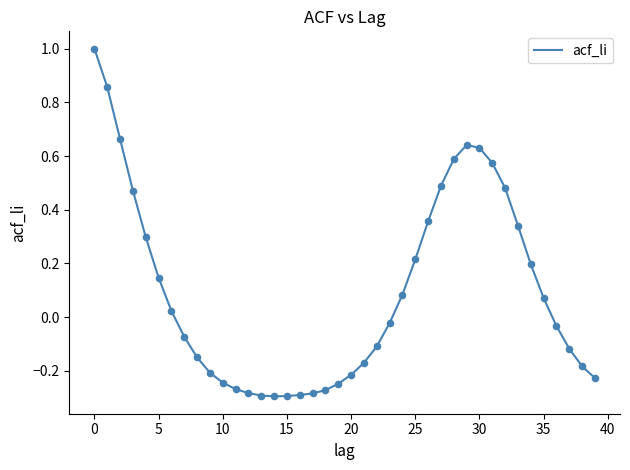

What is the difference between the maximum and minimum values?

1.3